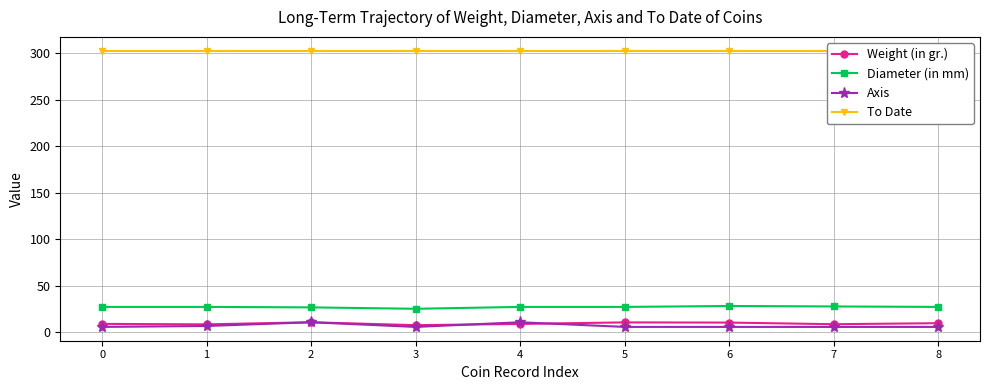

Reading left to right, list all the values displayed in this chart.

Weight (in gr.): 0=9.2	1=8.8	2=11.0	3=7.9	4=9.2	5=10.9	6=10.7	7=8.9	8=10.0
Diameter (in mm): 0=27.5	1=27.5	2=27.0	3=25.5	4=27.5	5=27.5	6=28.5	7=28.0	8=27.5
Axis: 0=6.0	1=7.0	2=11.0	3=6.0	4=11.0	5=6.0	6=6.0	7=6.0	8=6.0
To Date: 0=303.0	1=303.0	2=303.0	3=303.0	4=303.0	5=303.0	6=303.0	7=303.0	8=303.0